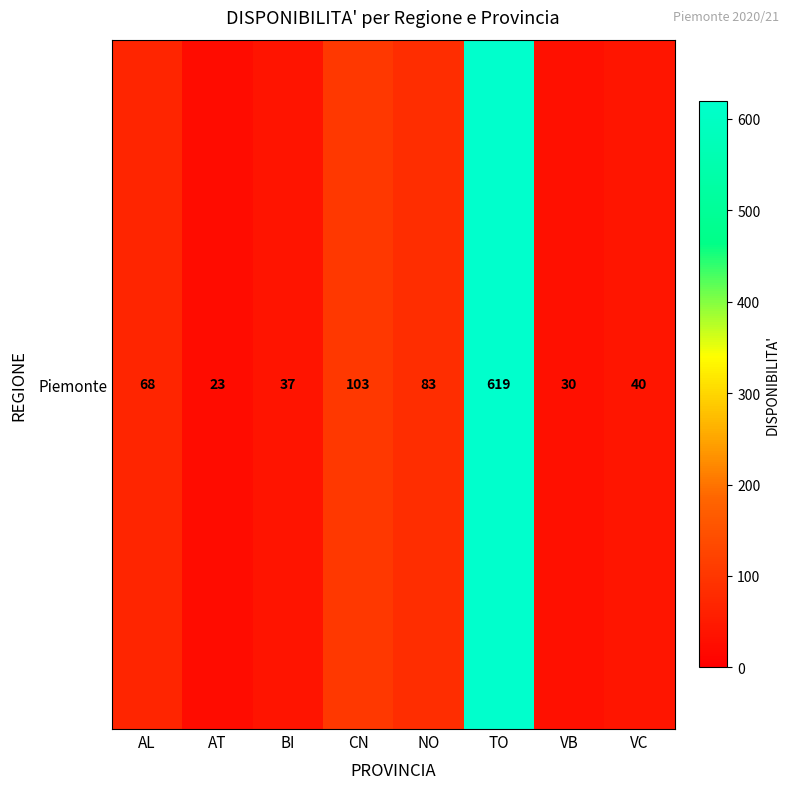

Rank the categories by value from lowest to highest.

AT, VB, BI, VC, AL, NO, CN, TO